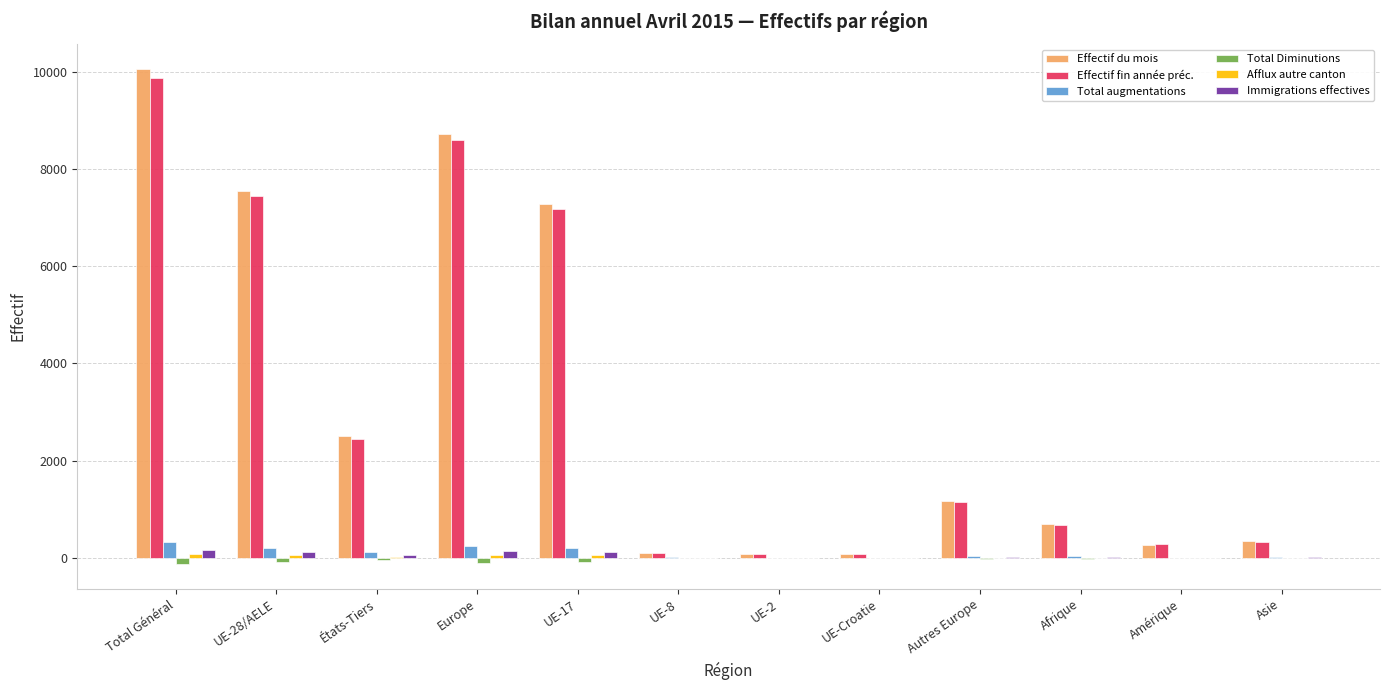

Is it true that Effectif du mois equals 272 at Amérique?

True